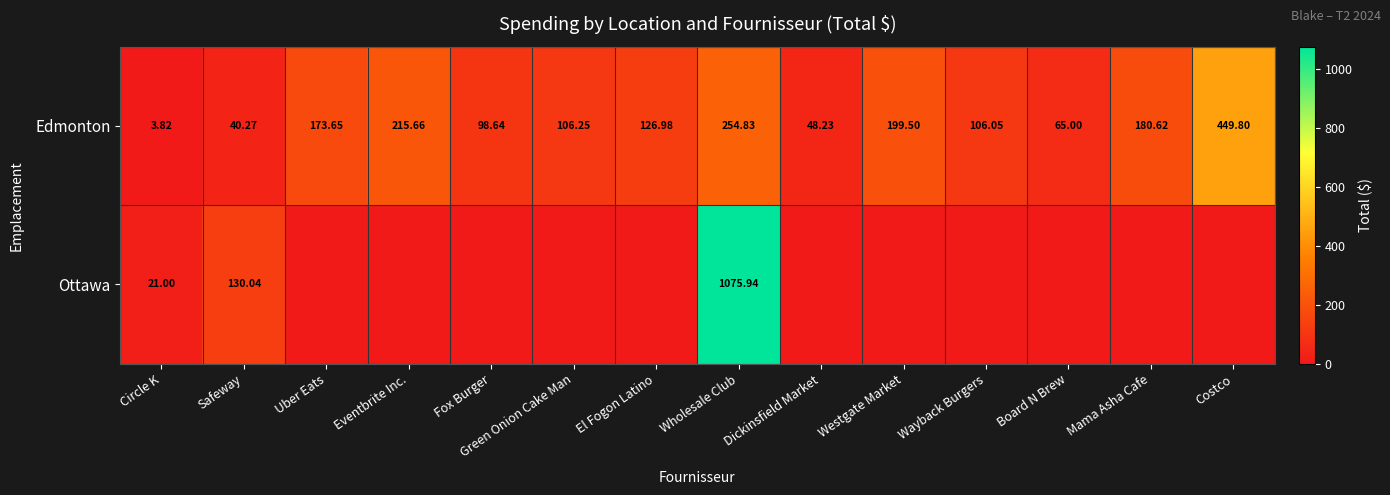

Which category has the highest value in the Edmonton series?

Costco